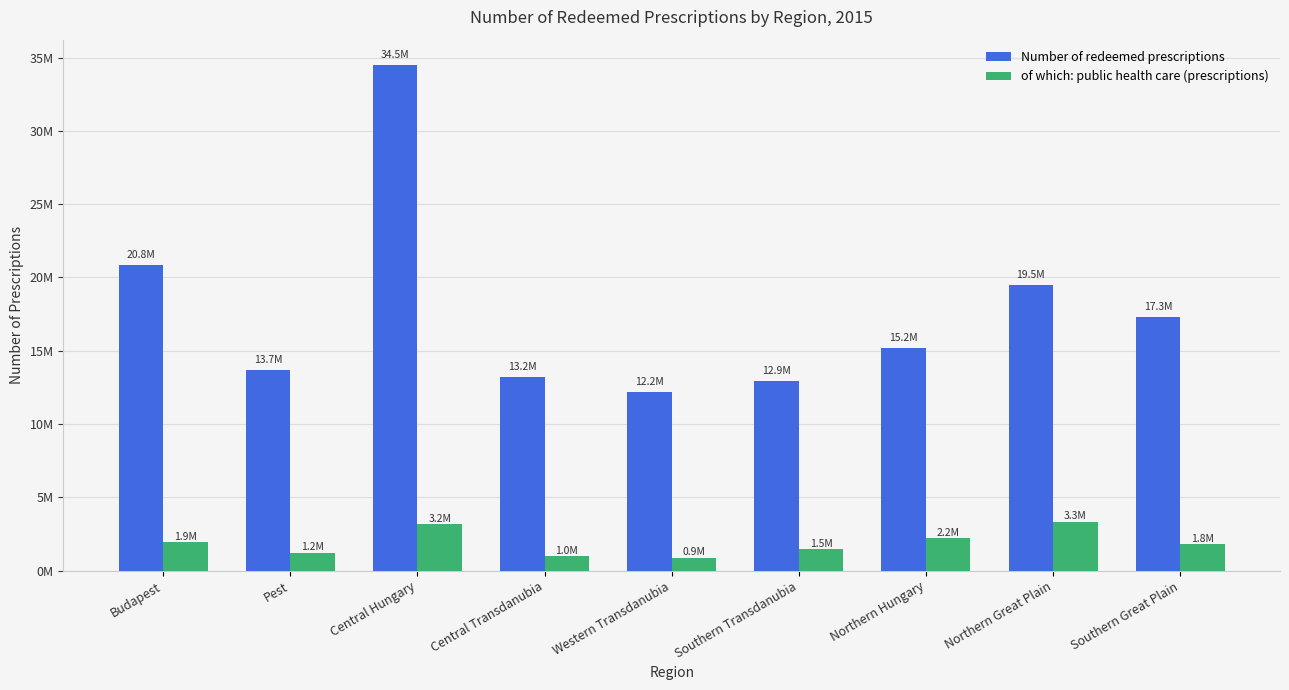

The of which: public health care (prescriptions) series shows 1818194 at Southern Great Plain. True or false?

True